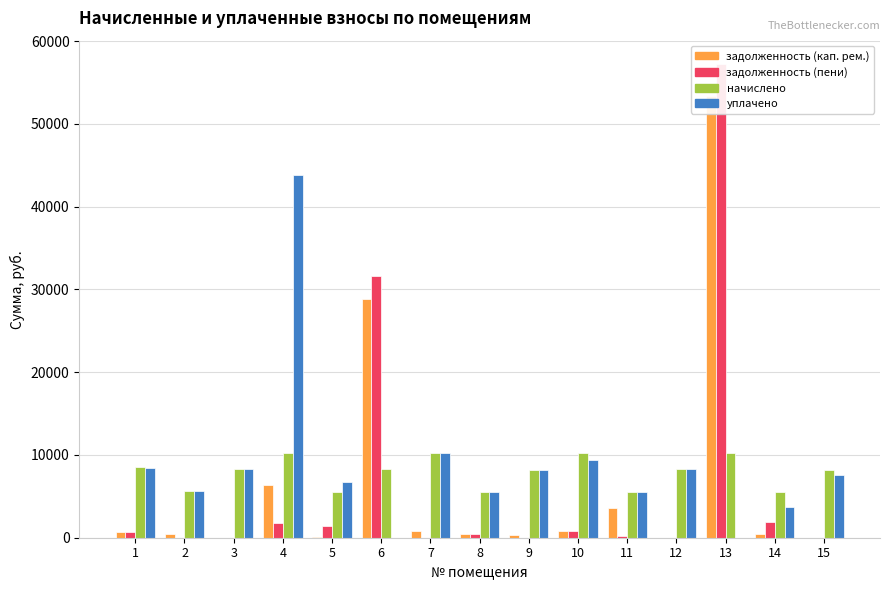

Between 7 and 8, which series saw the biggest shift?

уплачено